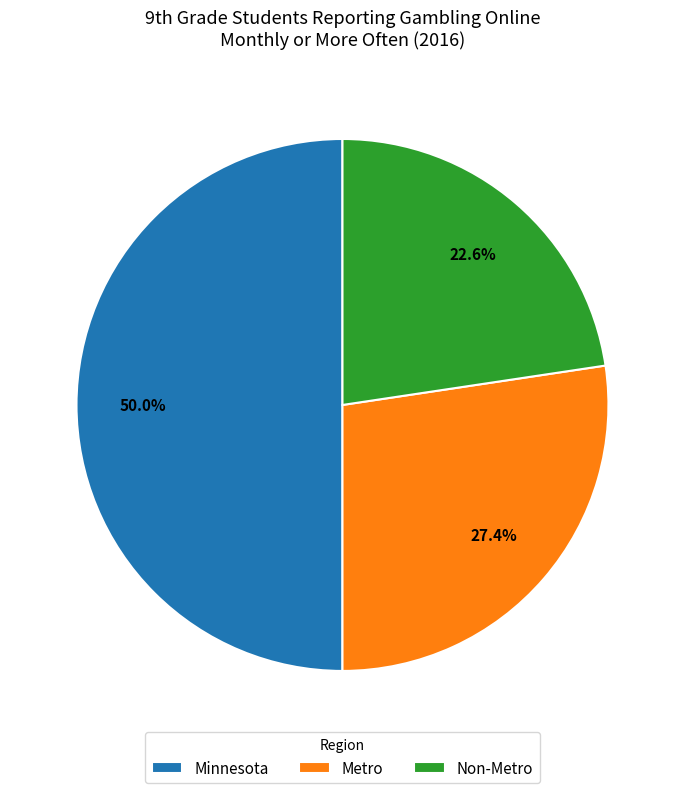

Do Non-Metro and Minnesota together represent more than half of the pie?

Yes